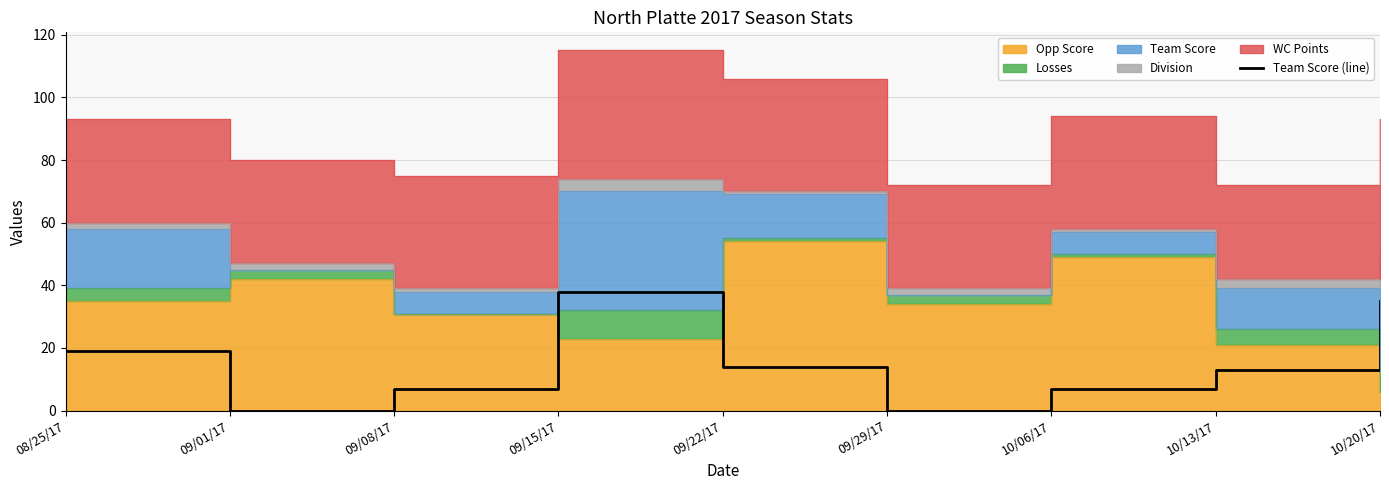

Reading left to right, transcribe all the data shown in this chart.

19	0	7	38	14	0	7	13	35